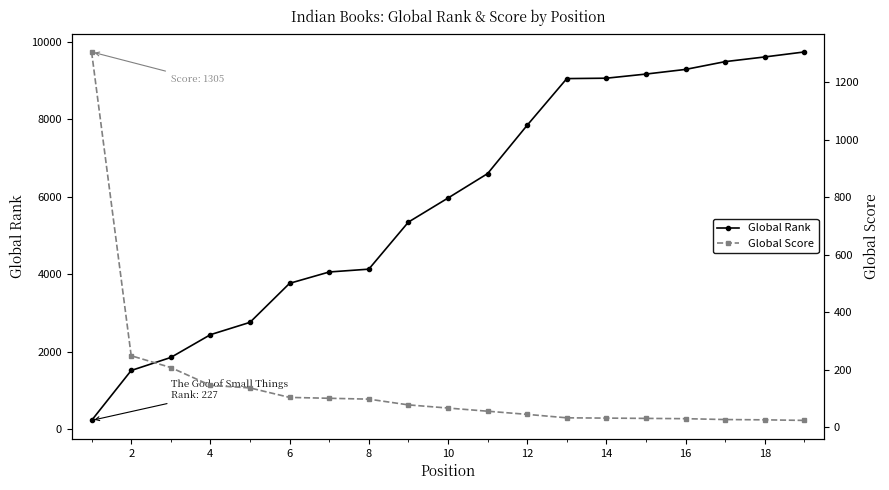

Read the Global Rank value at 18, to the nearest 10.

9610